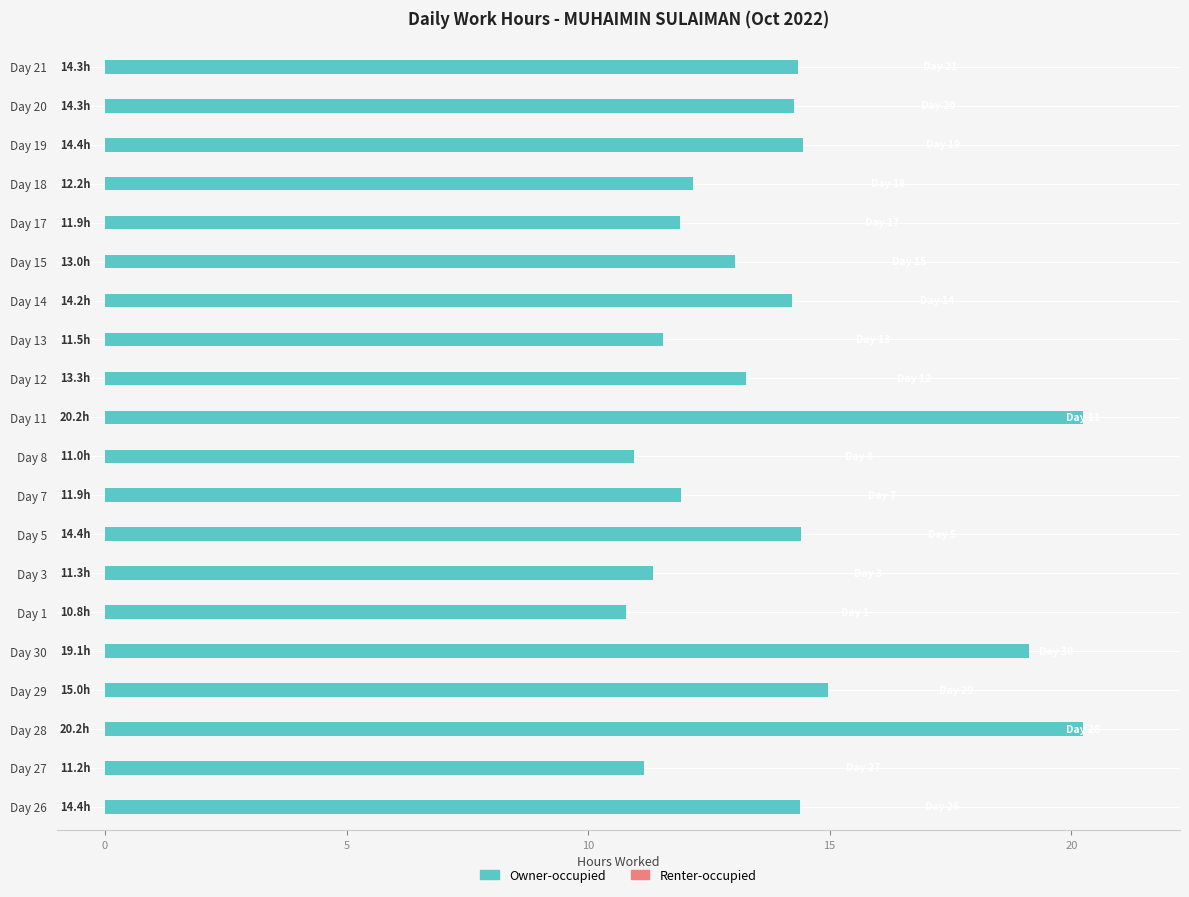

What is the sum of all values?

278.8